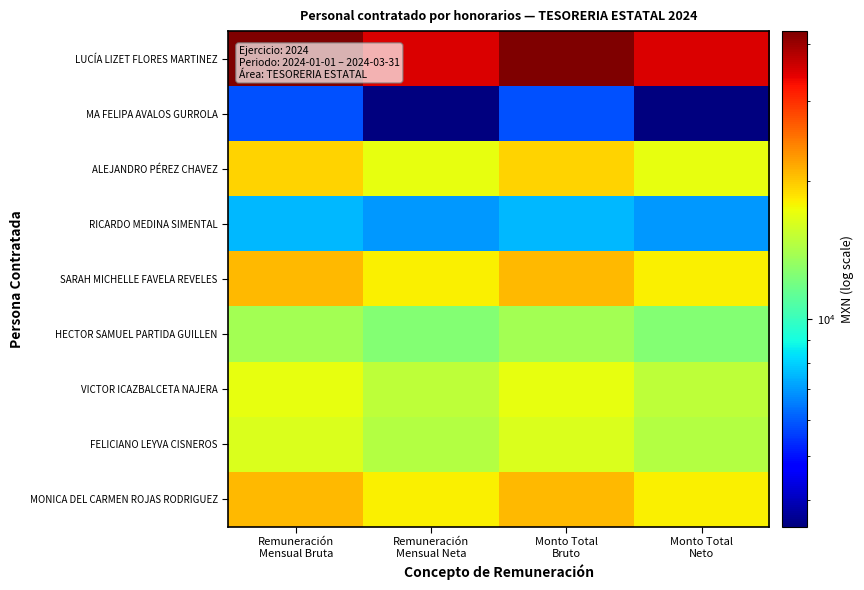

Which series changed the most between Monto Total Bruto and Monto Total Neto?

LUCÍA LIZET FLORES MARTINEZ